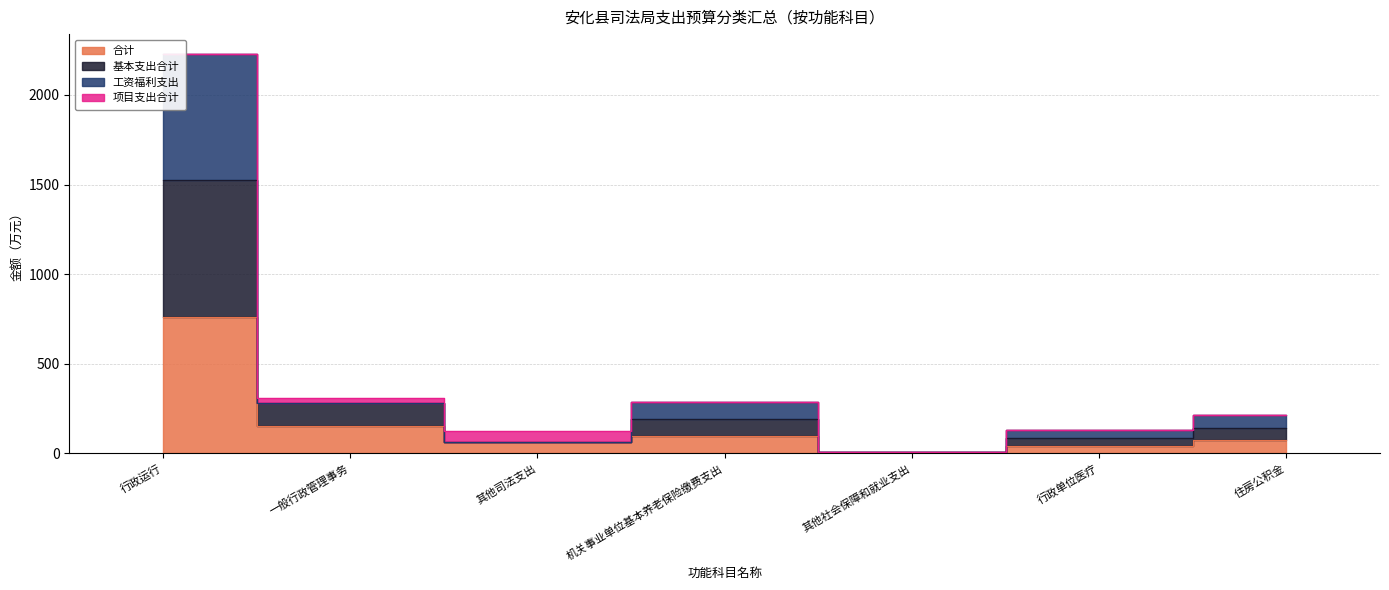

What is the difference between the maximum and minimum values in the 合计 series?

759.7